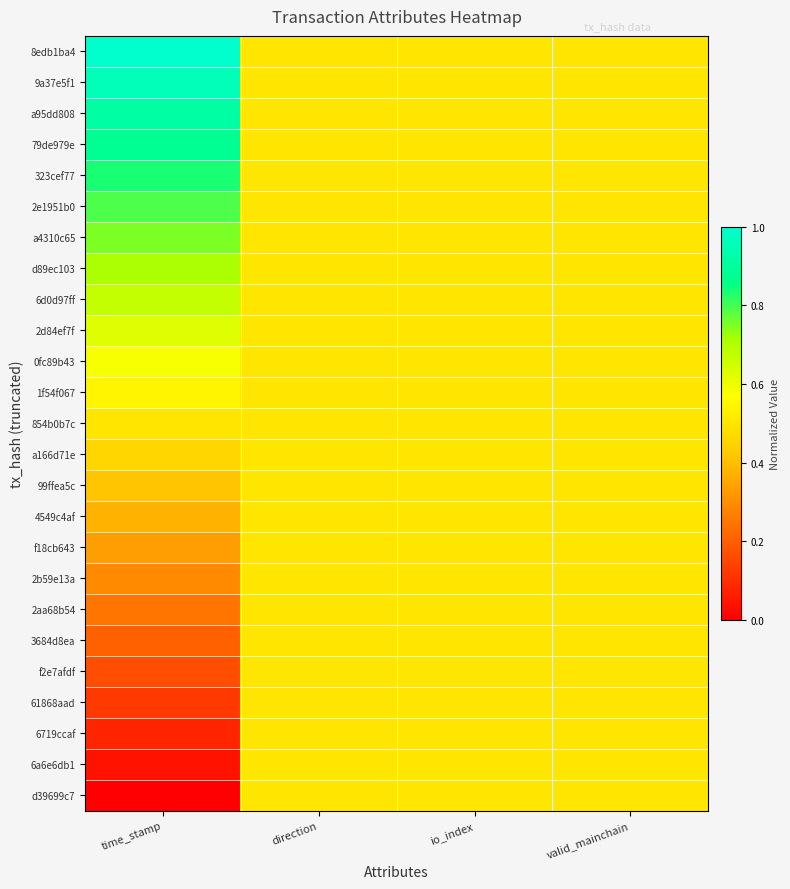

Reading left to right, extract all data points from this chart.

8edb1ba4: time_stamp=1.0	direction=0.5	io_index=0.5	valid_mainchain=0.5
9a37e5f1: time_stamp=1.0	direction=0.5	io_index=0.5	valid_mainchain=0.5
a95dd808: time_stamp=0.9	direction=0.5	io_index=0.5	valid_mainchain=0.5
79de979e: time_stamp=0.9	direction=0.5	io_index=0.5	valid_mainchain=0.5
323cef77: time_stamp=0.8	direction=0.5	io_index=0.5	valid_mainchain=0.5
2e1951b0: time_stamp=0.8	direction=0.5	io_index=0.5	valid_mainchain=0.5
a4310c65: time_stamp=0.8	direction=0.5	io_index=0.5	valid_mainchain=0.5
d89ec103: time_stamp=0.7	direction=0.5	io_index=0.5	valid_mainchain=0.5
6d0d97ff: time_stamp=0.7	direction=0.5	io_index=0.5	valid_mainchain=0.5
2d84ef7f: time_stamp=0.6	direction=0.5	io_index=0.5	valid_mainchain=0.5
0fc89b43: time_stamp=0.6	direction=0.5	io_index=0.5	valid_mainchain=0.5
1f54f067: time_stamp=0.5	direction=0.5	io_index=0.5	valid_mainchain=0.5
854b0b7c: time_stamp=0.5	direction=0.5	io_index=0.5	valid_mainchain=0.5
a166d71e: time_stamp=0.5	direction=0.5	io_index=0.5	valid_mainchain=0.5
99ffea5c: time_stamp=0.4	direction=0.5	io_index=0.5	valid_mainchain=0.5
4549c4af: time_stamp=0.4	direction=0.5	io_index=0.5	valid_mainchain=0.5
f18cb643: time_stamp=0.3	direction=0.5	io_index=0.5	valid_mainchain=0.5
2b59e13a: time_stamp=0.3	direction=0.5	io_index=0.5	valid_mainchain=0.5
2aa68b54: time_stamp=0.2	direction=0.5	io_index=0.5	valid_mainchain=0.5
3684d8ea: time_stamp=0.2	direction=0.5	io_index=0.5	valid_mainchain=0.5
f2e7afdf: time_stamp=0.2	direction=0.5	io_index=0.5	valid_mainchain=0.5
61868aad: time_stamp=0.1	direction=0.5	io_index=0.5	valid_mainchain=0.5
6719ccaf: time_stamp=0.1	direction=0.5	io_index=0.5	valid_mainchain=0.5
6a6e6db1: time_stamp=0.0	direction=0.5	io_index=0.5	valid_mainchain=0.5
d39699c7: time_stamp=0.0	direction=0.5	io_index=0.5	valid_mainchain=0.5